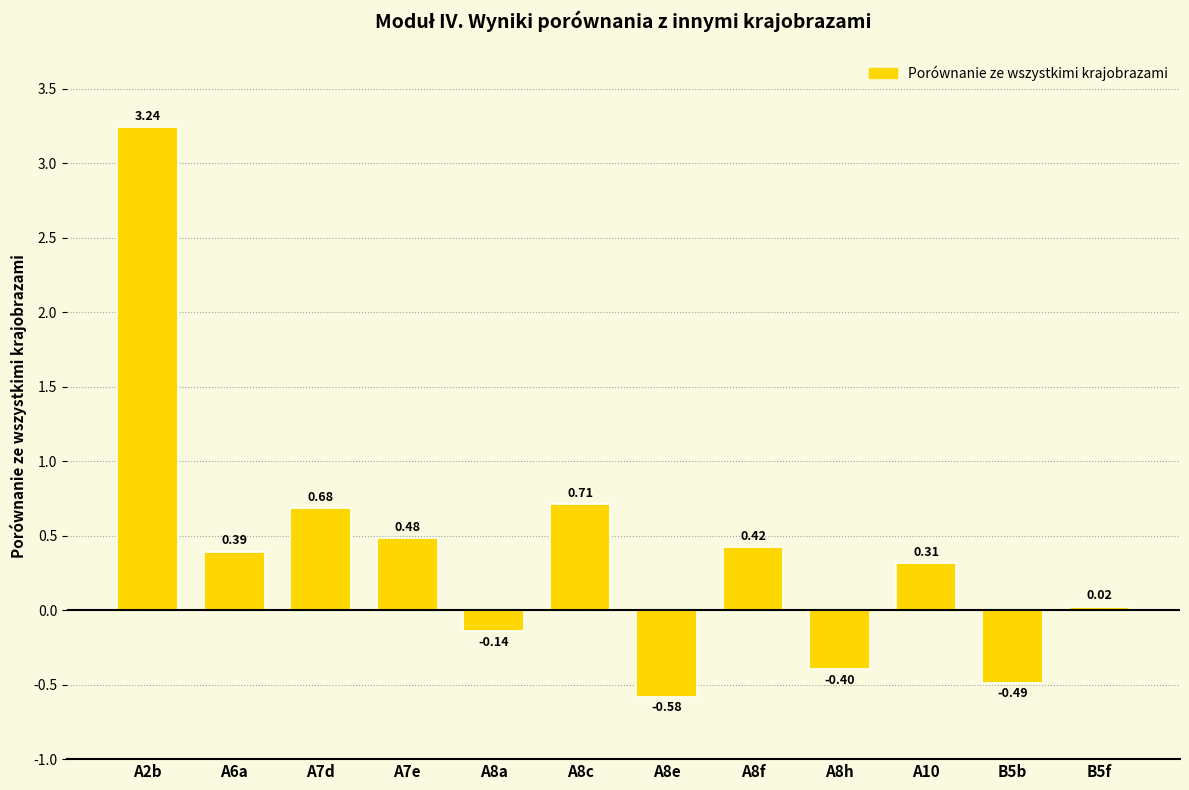

What is the difference between the values at A7e and B5b?

1.0